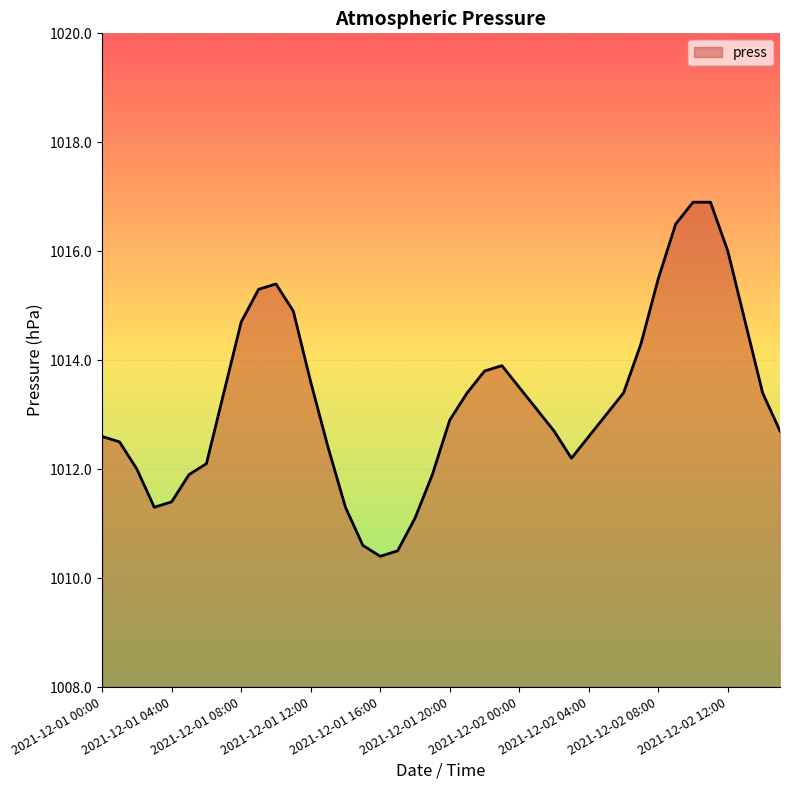

What is the difference between the maximum and minimum values?

6.5